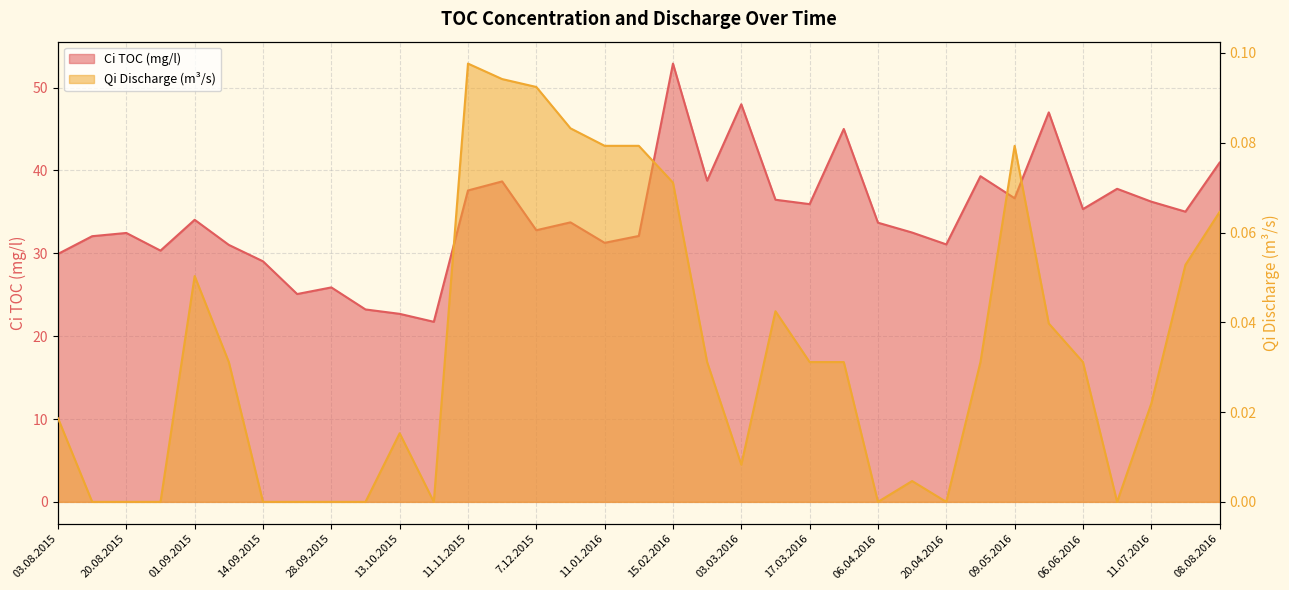

Reading left to right, transcribe all the data shown in this chart.

Ci TOC (mg/l): 29.9	32.1	32.5	30.3	34.0	31.0	29.0	25.1	25.9	23.2	22.7	21.7	37.6	38.7	32.8	33.7	31.3	32.1	52.9	38.8	48.0	36.5	35.9	45.0	33.7	32.5	31.1	39.3	36.6	47.0	35.3	37.8	36.2	35.0	40.9
Qi Discharge (m3/s): 0.0	0.0	0.0	0.0	0.1	0.0	0.0	0.0	0.0	0.0	0.0	0.0	0.1	0.1	0.1	0.1	0.1	0.1	0.1	0.0	0.0	0.0	0.0	0.0	0.0	0.0	0.0	0.0	0.1	0.0	0.0	0.0	0.0	0.1	0.1